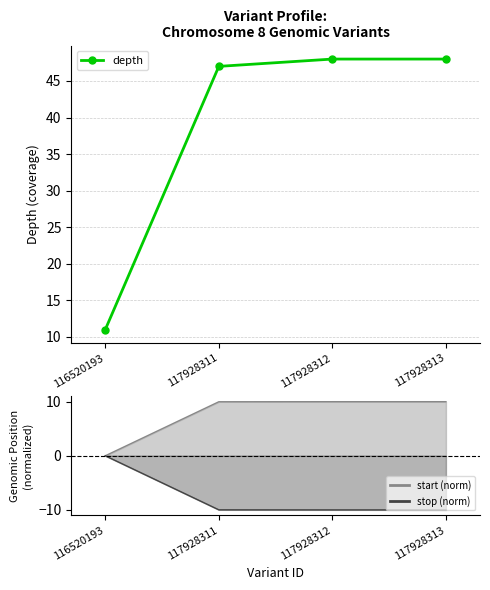

Count the number of categories in the chart.

4